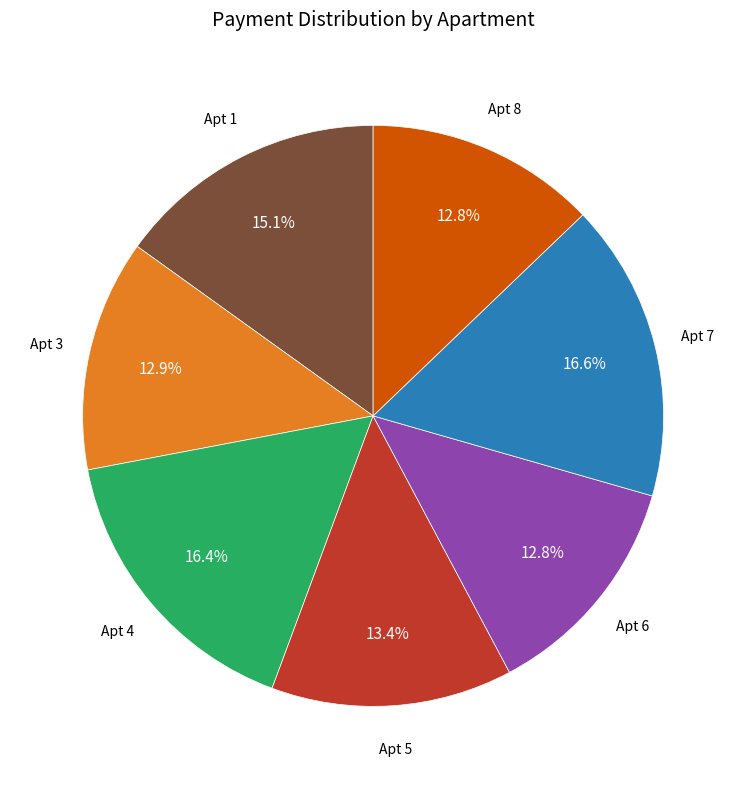

Does any single category account for the majority?

No